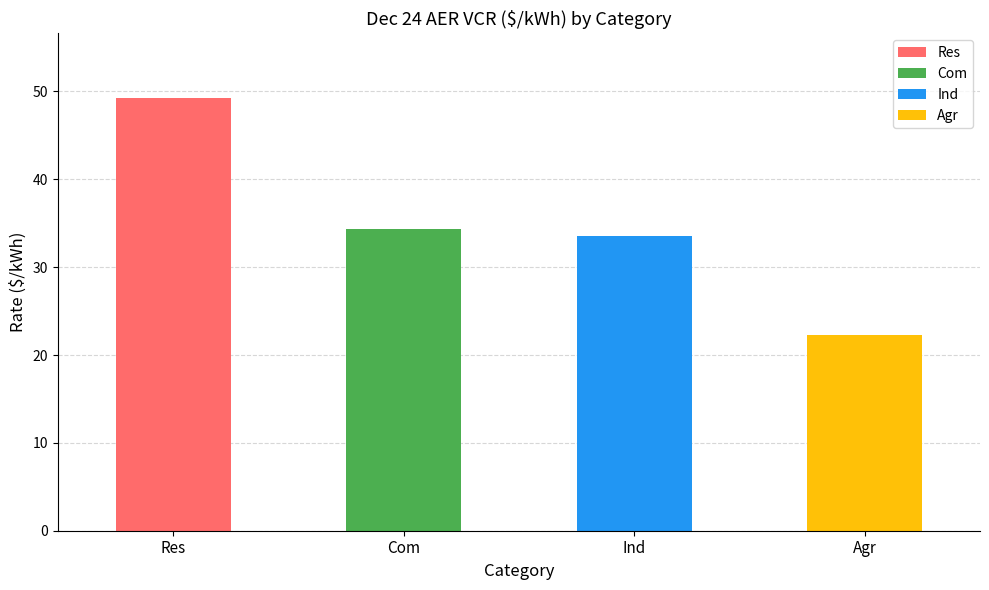

What is the maximum value shown in the chart?

49.2